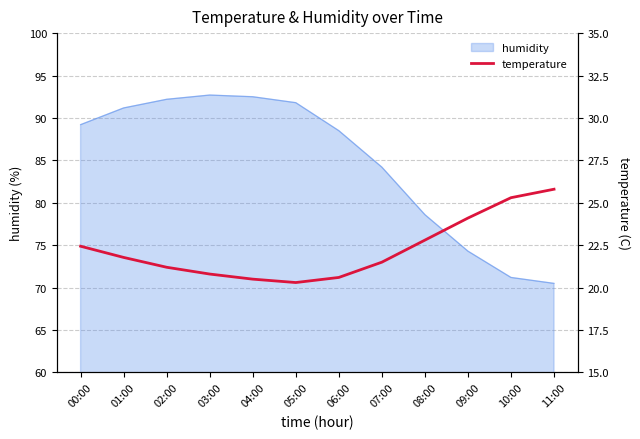

What is the average value?

22.3